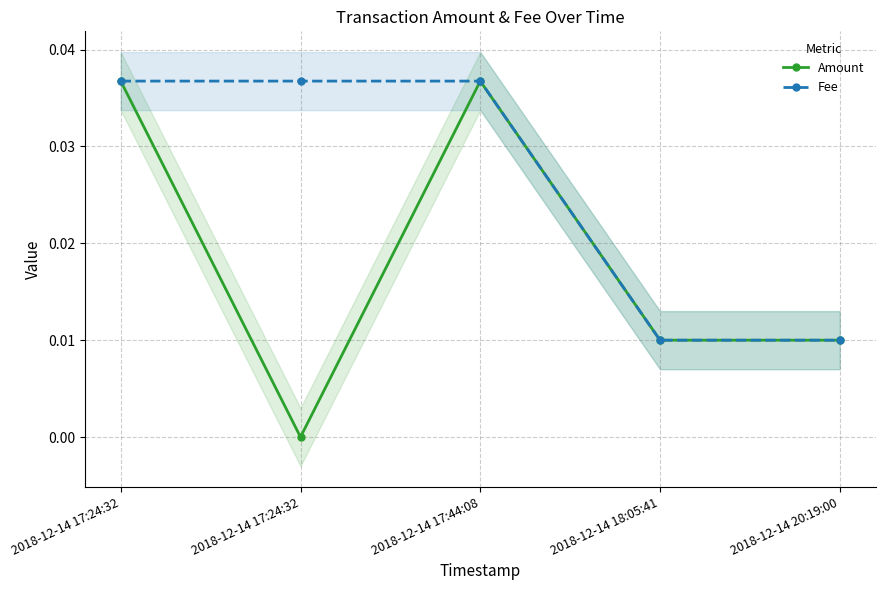

What is the label of the 1st point from the left?

2018-12-14 17:24:32